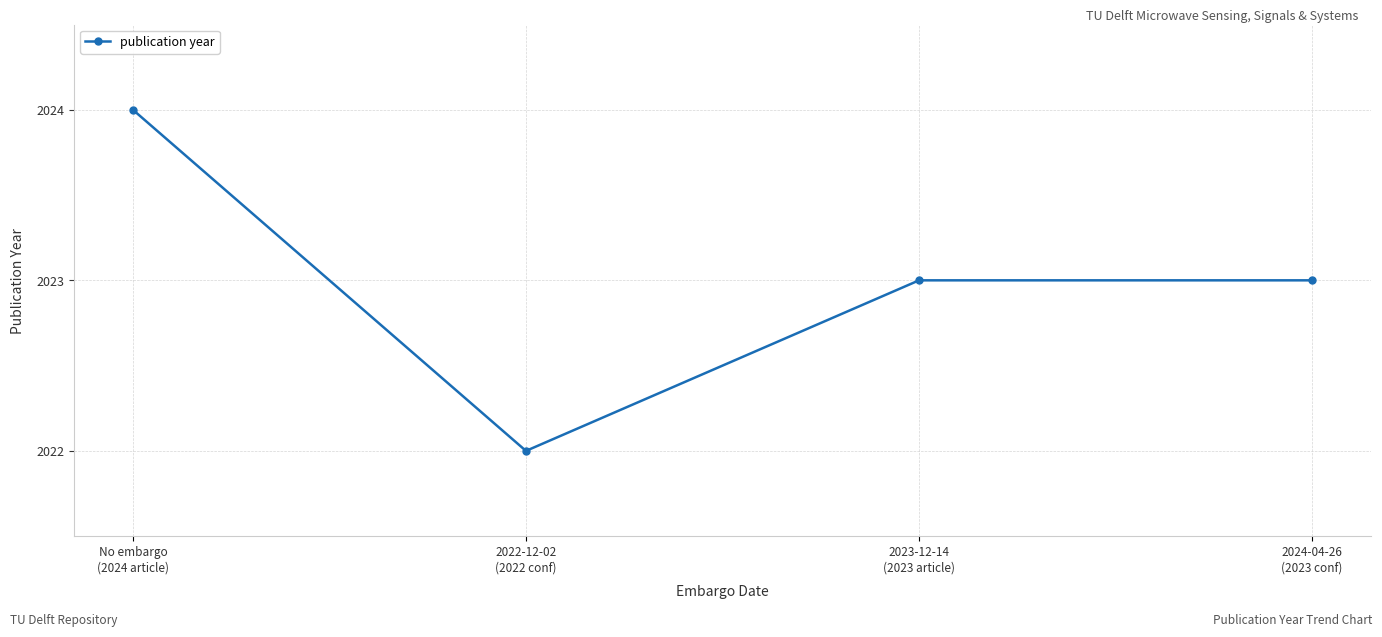

Is this an area chart (filled region under the line)?

No